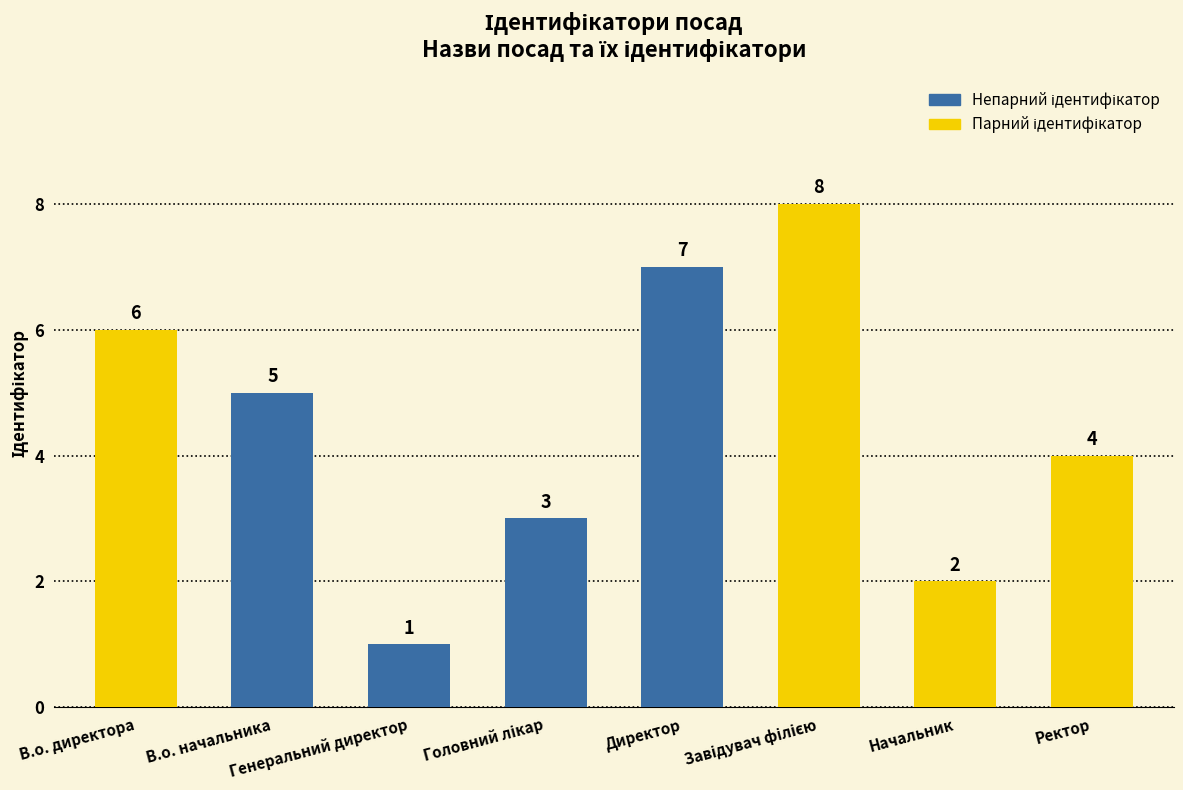

Where is the data nearest to the value 4?

Ректор